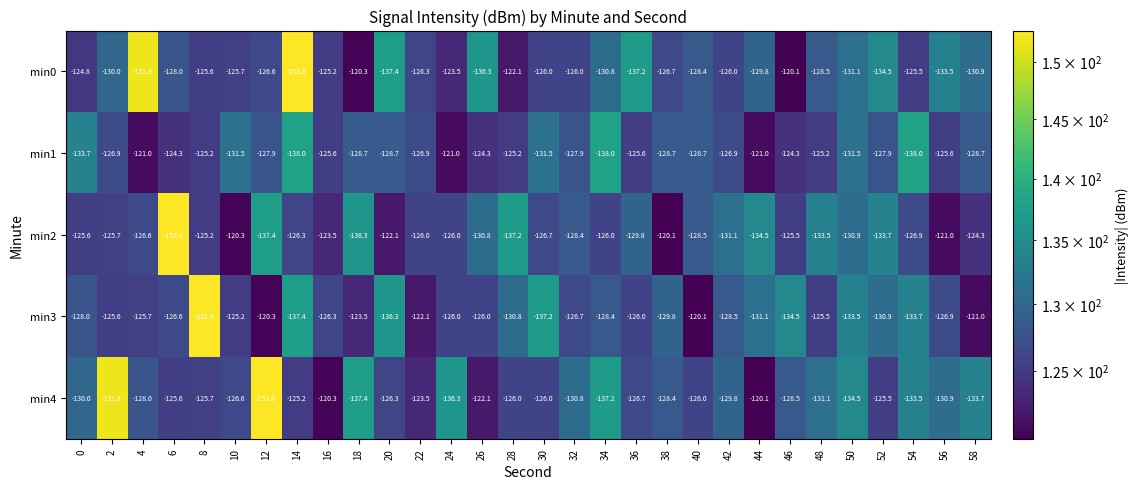

How many series are shown in this chart?

5